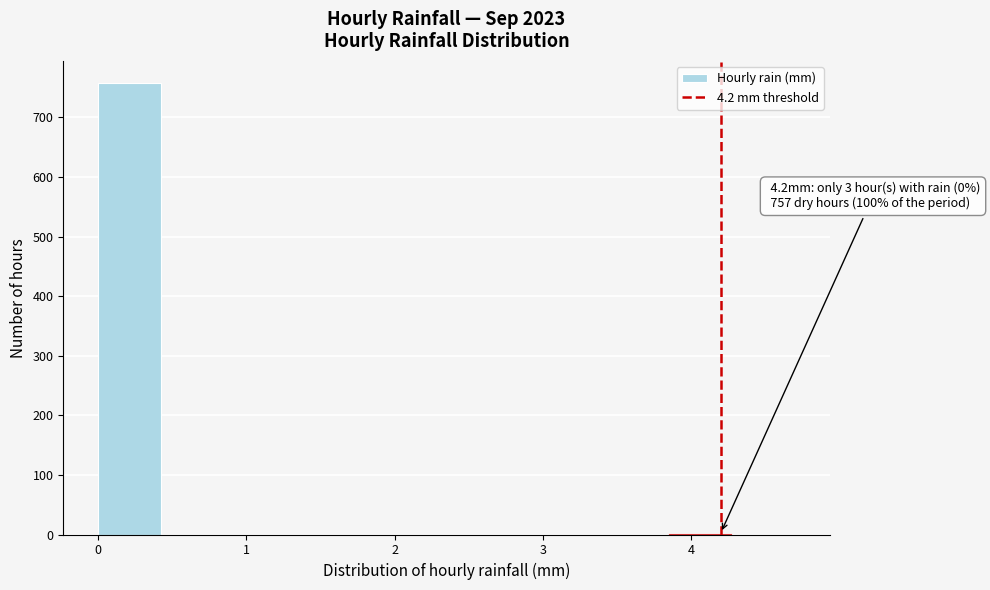

Which range on the x-axis has the tallest bar?

0.0 to 0.4